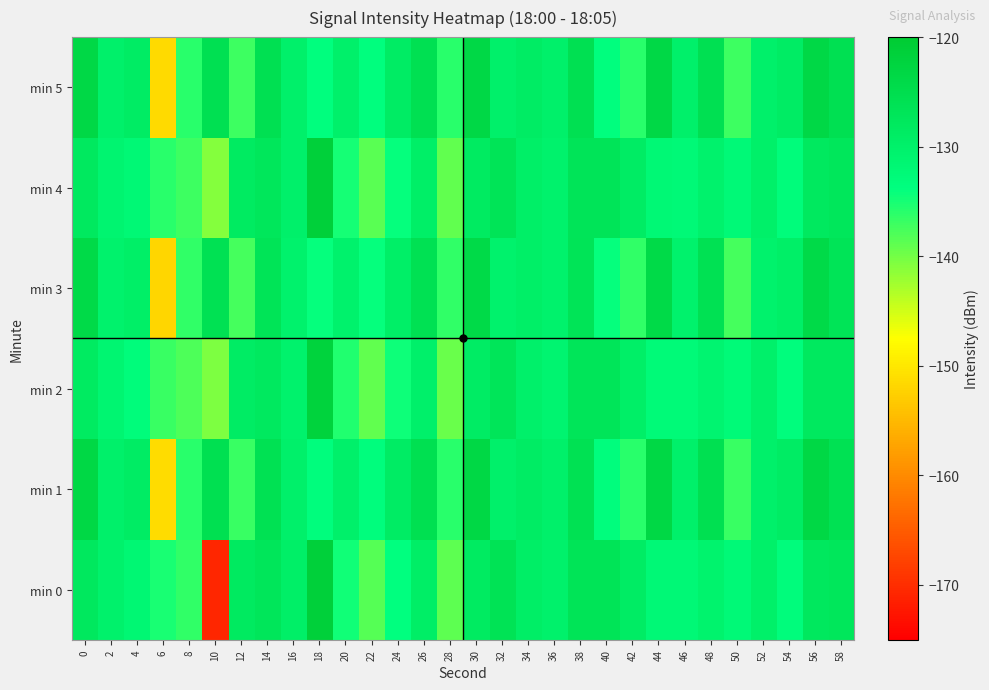

Which series has the largest total across all categories?

min 1